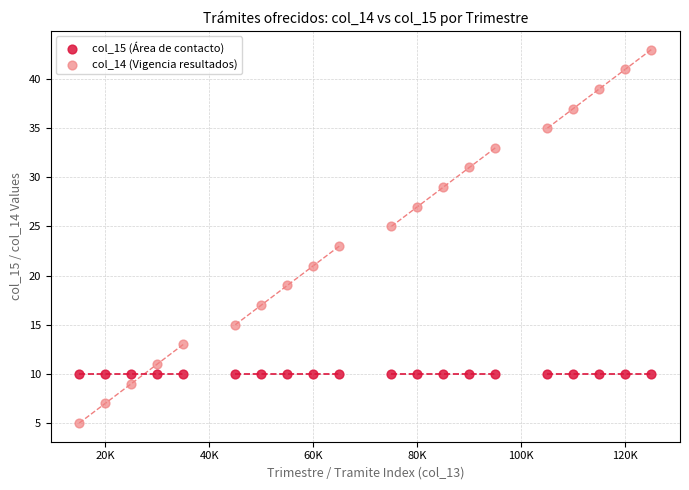

What are all the series names shown in the legend?

col_15 (Área de contacto), col_14 (Vigencia resultados)